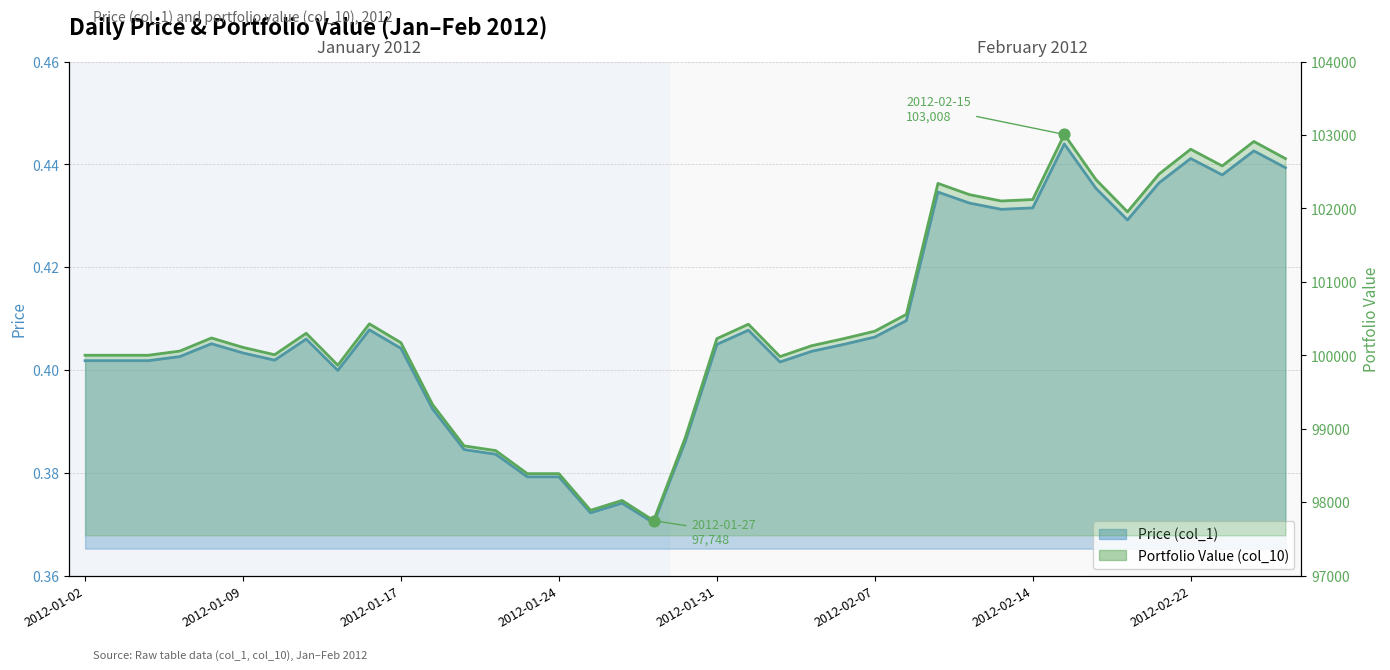

What is the total value across all series at 2012-02-02?

99982.5